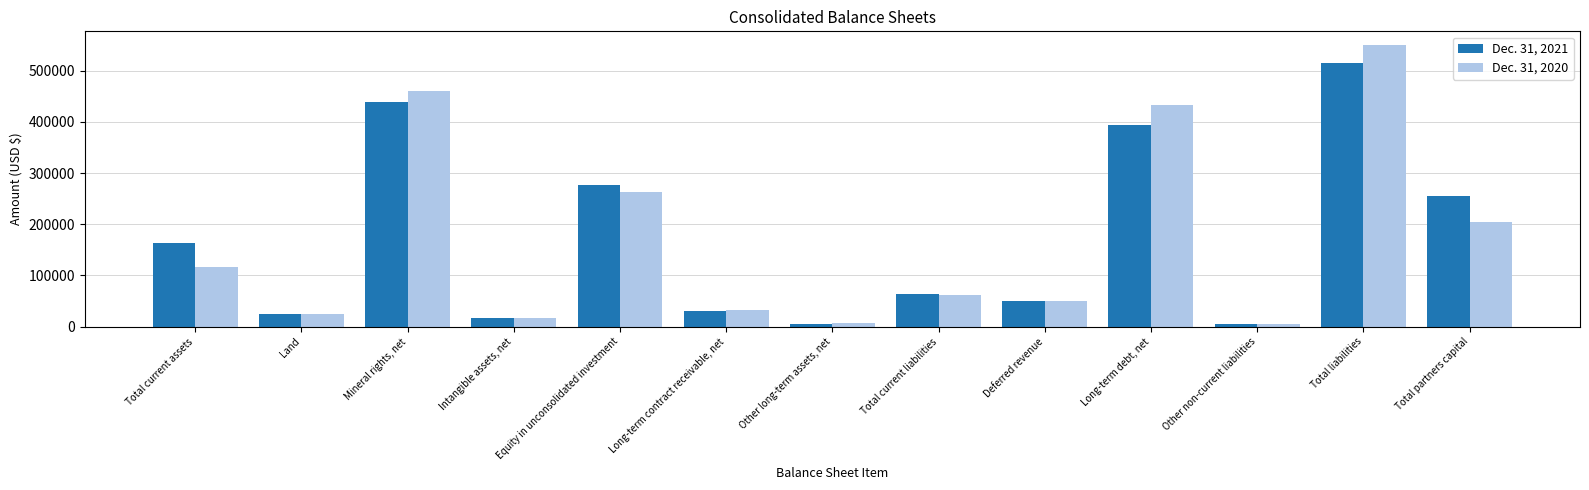

What is the spread (max minus min) of values at Total current liabilities?

3013